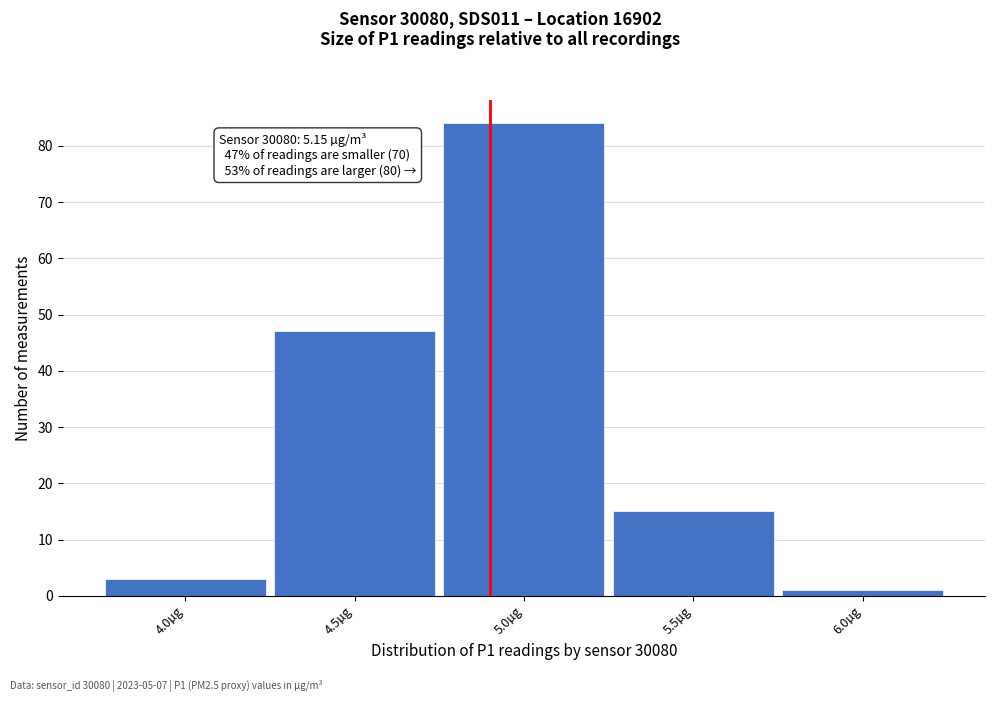

Reading right to left, extract all data points from this chart.

6.0µg=1	5.5µg=15	5.0µg=84	4.5µg=47	4.0µg=3